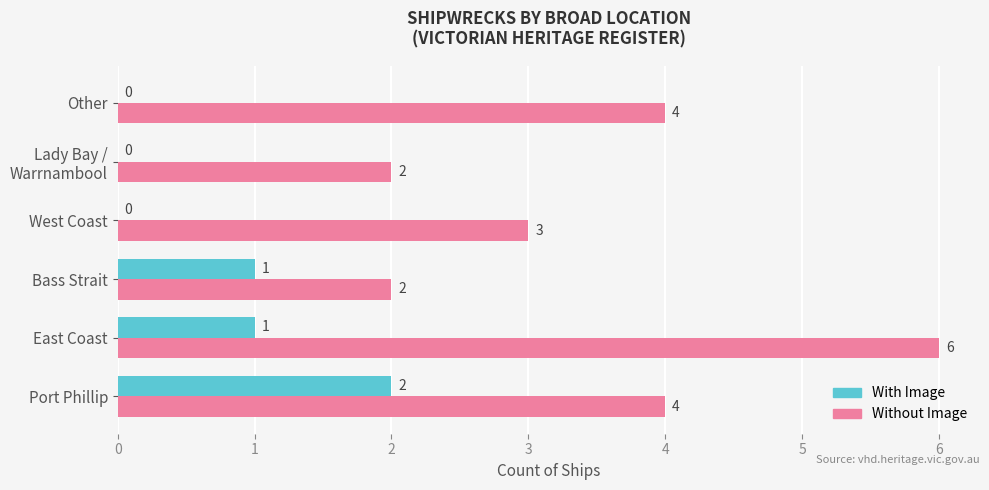

What is the greatest value displayed?

6